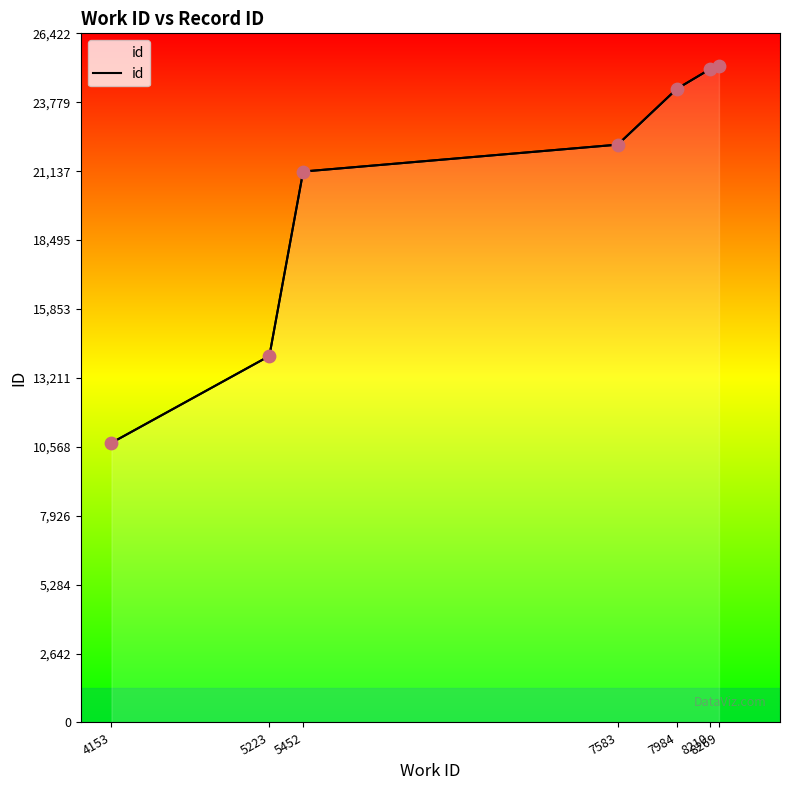

Approximately how many times larger is the value at 7583 compared to 8210?

0.9